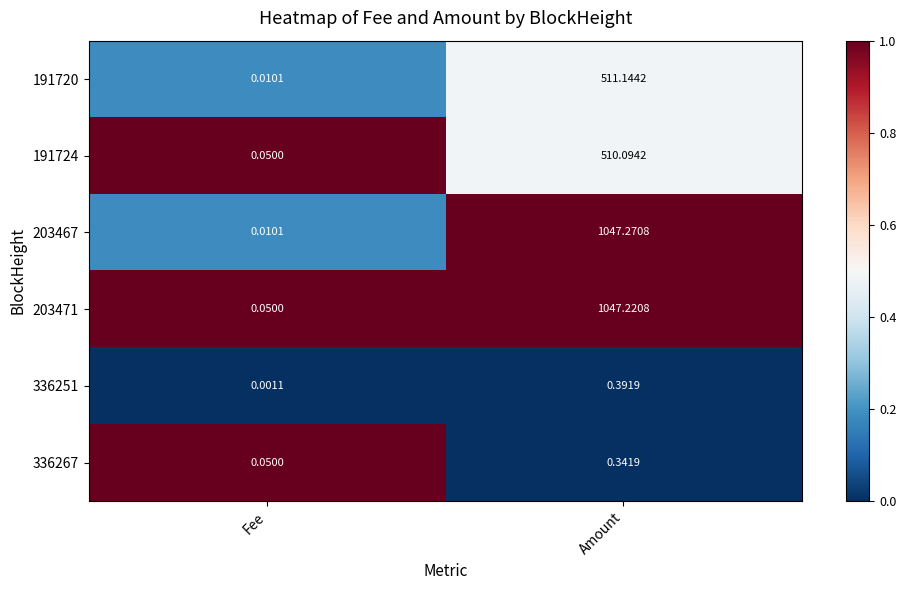

How many data points does each series have?

2